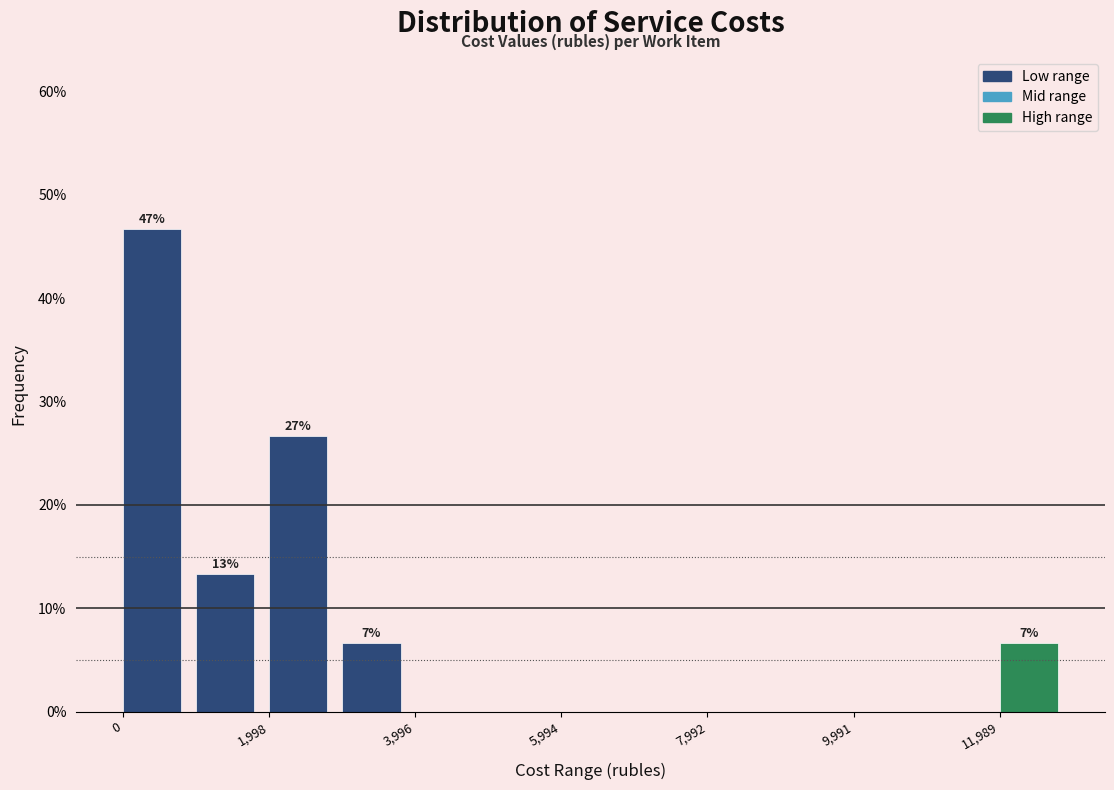

Over which range of the x-axis is the bar tallest?

0 to 1000